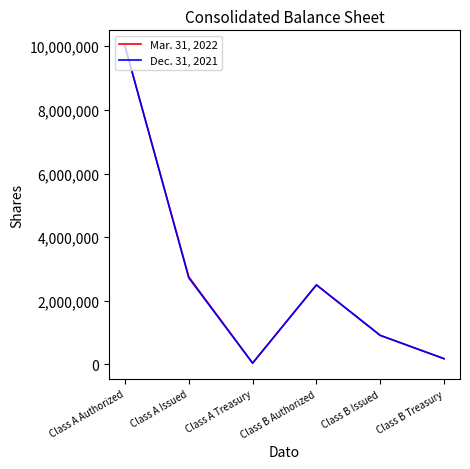

True or false: Dec. 31, 2021 has a value of 17659188 at Class A Authorized.

False